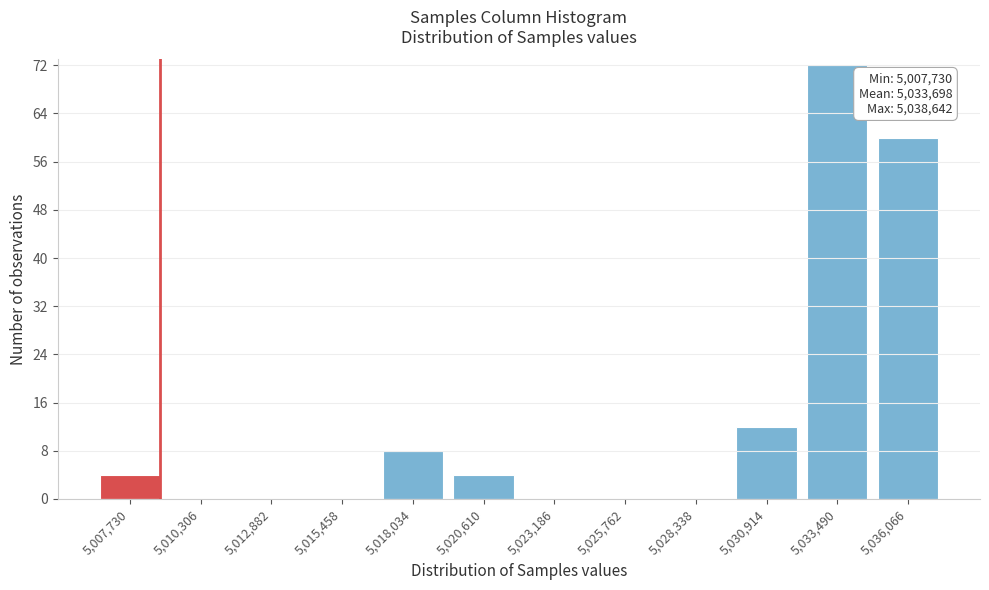

Reading left to right, extract all data points from this chart.

5,007,730=4	5,010,306=0	5,012,882=0	5,015,458=0	5,018,034=8	5,020,610=4	5,023,186=0	5,025,762=0	5,028,338=0	5,030,914=12	5,033,490=72	5,036,066=60